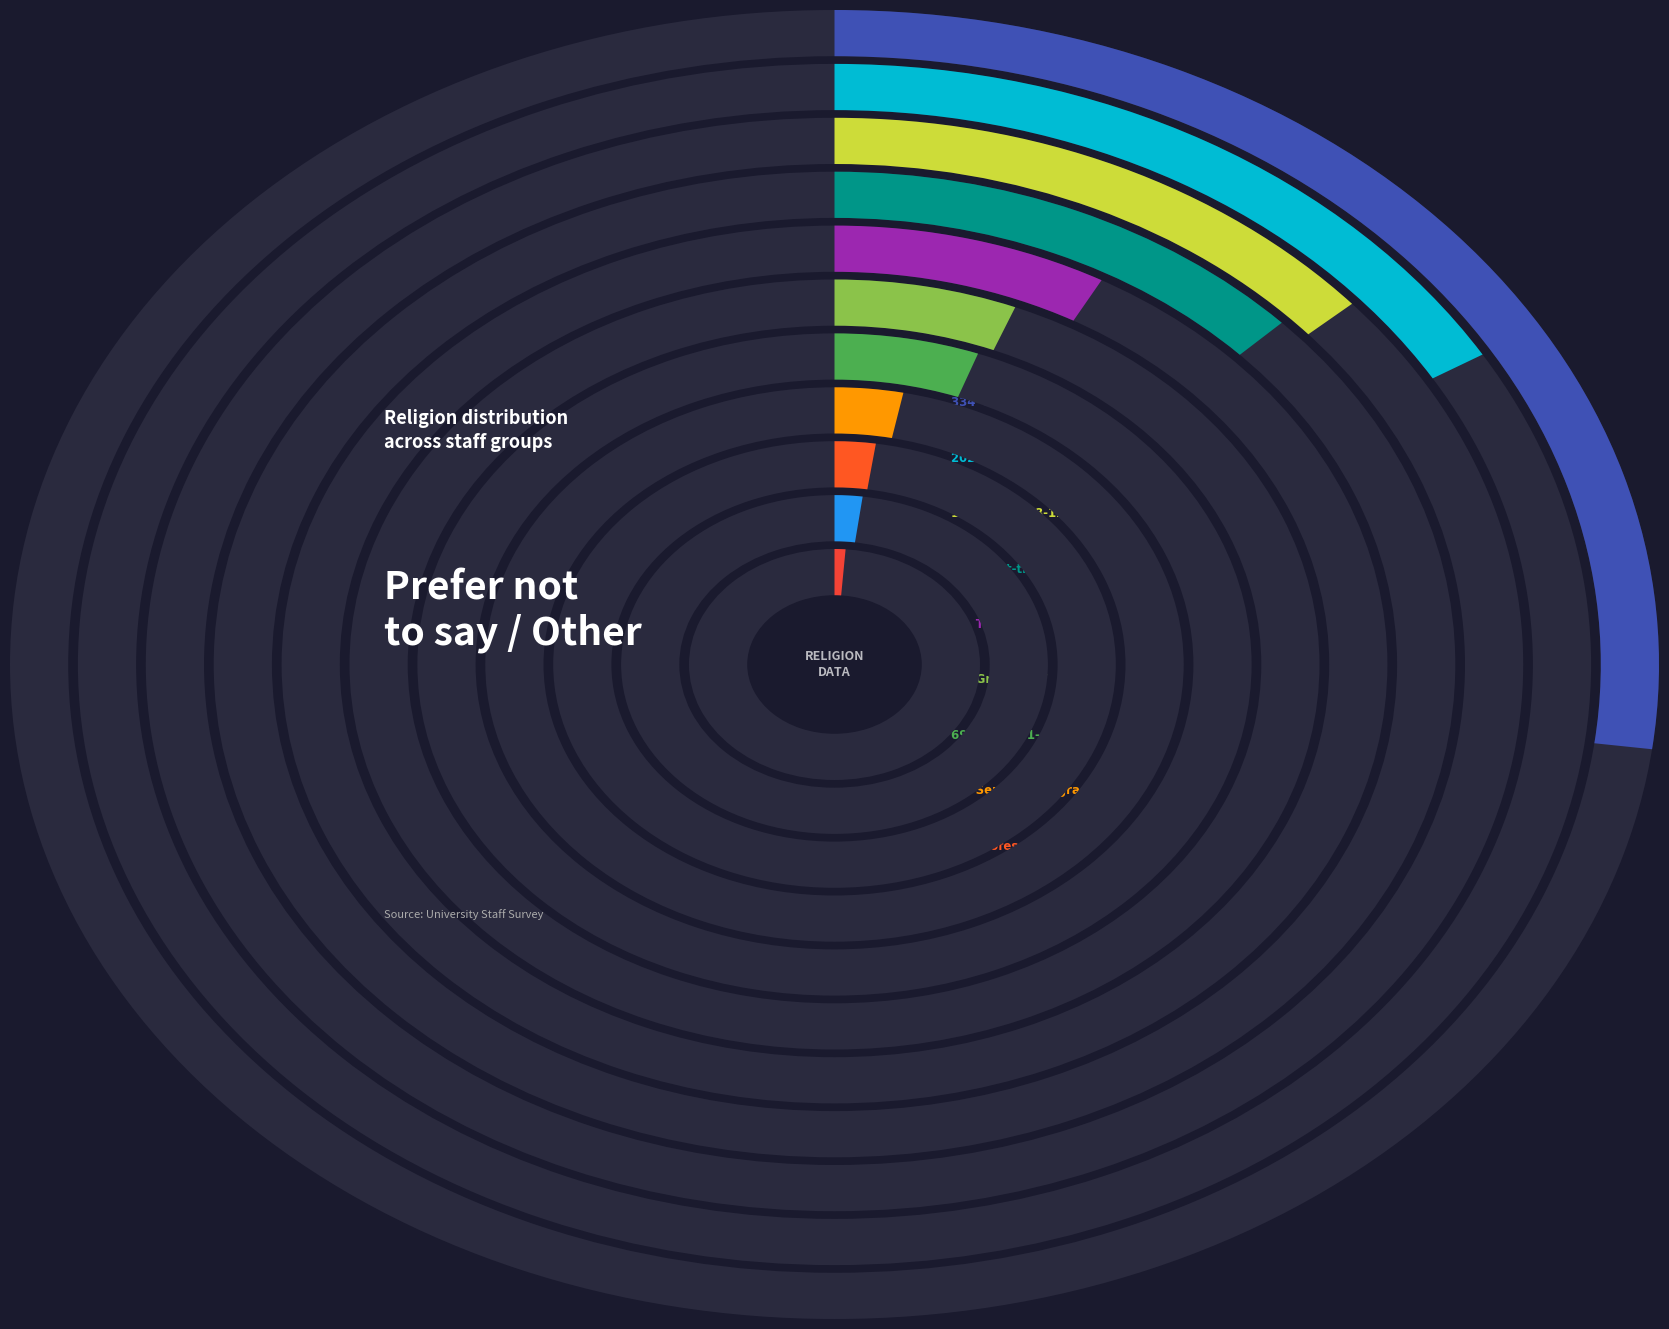

Is it true that Part-time is 23% of the pie?

False